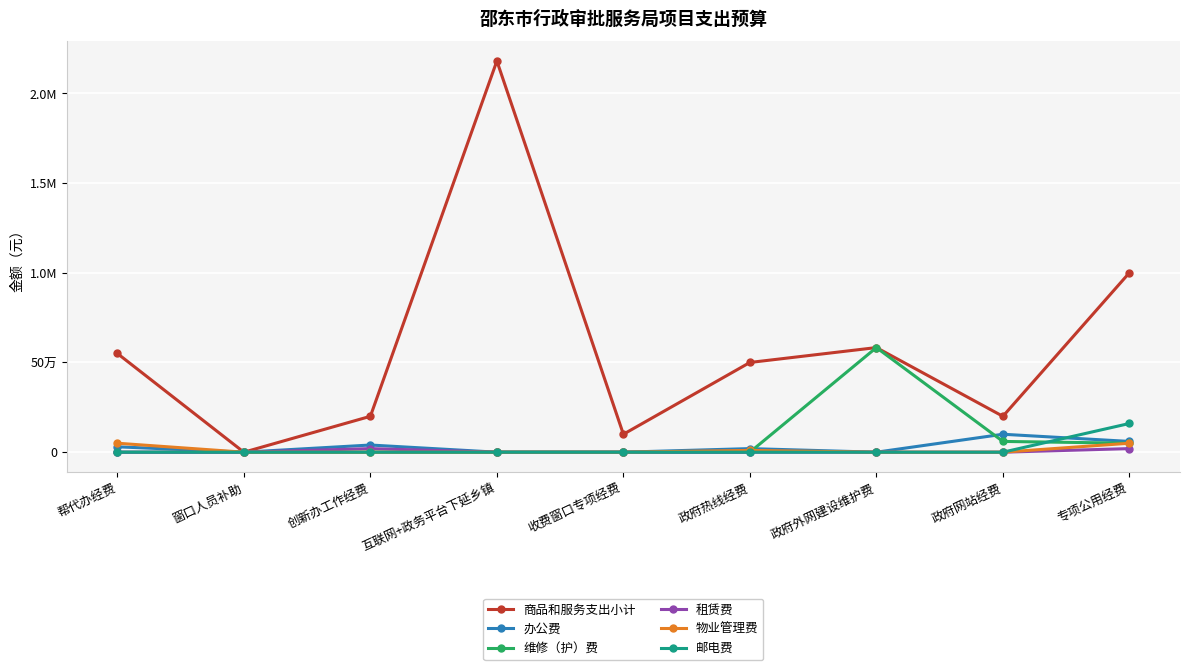

How many 物业管理费 values are between 0 and 10000?

7